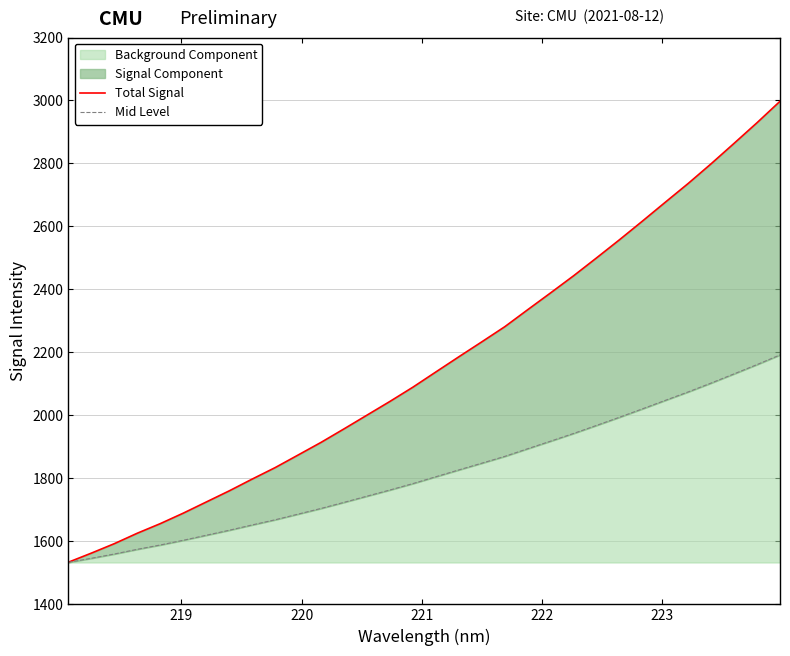

What is the smallest value displayed?

1533.4